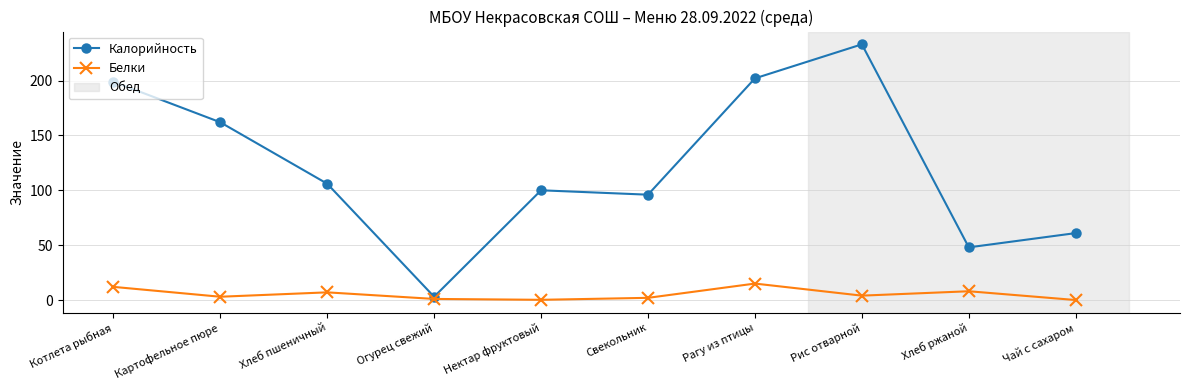

Is it true that Калорийность equals 48.0 at Хлеб ржаной?

True